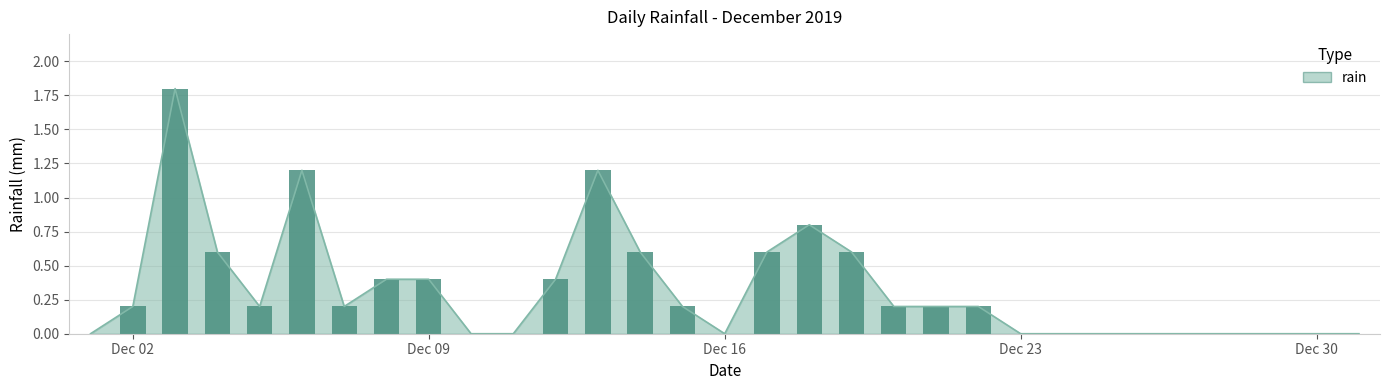

True or false: the data shows 0.0 at 2019-12-10.

True